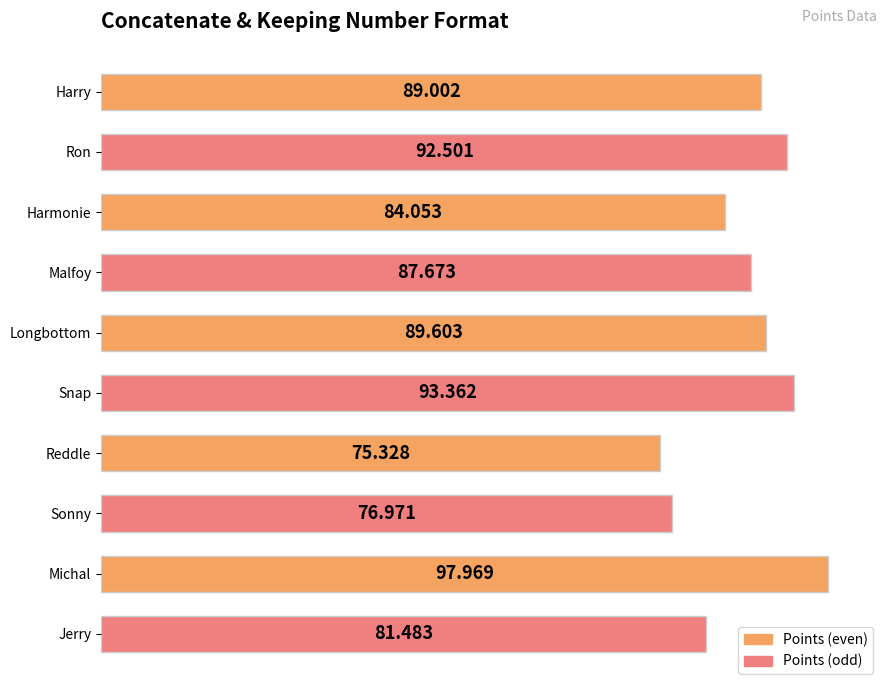

How many bars are there in total?

10